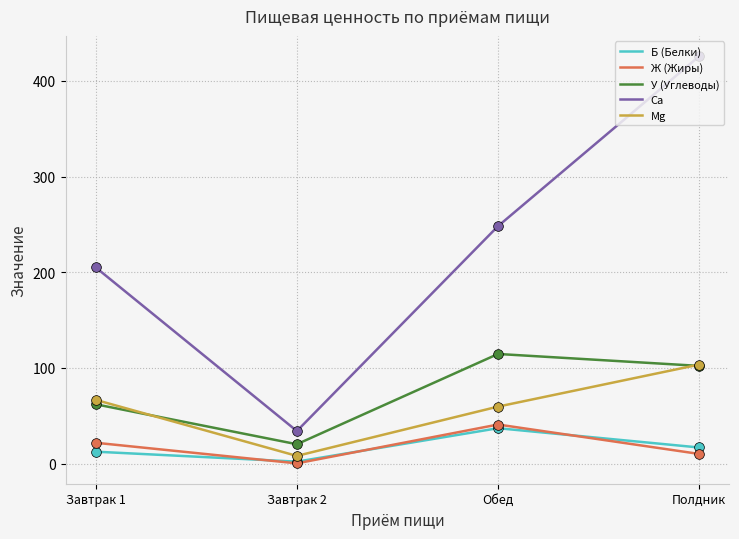

Is the value of У (Углеводы) at Завтрак 1 greater than the value of Ж (Жиры) at Обед?

Yes